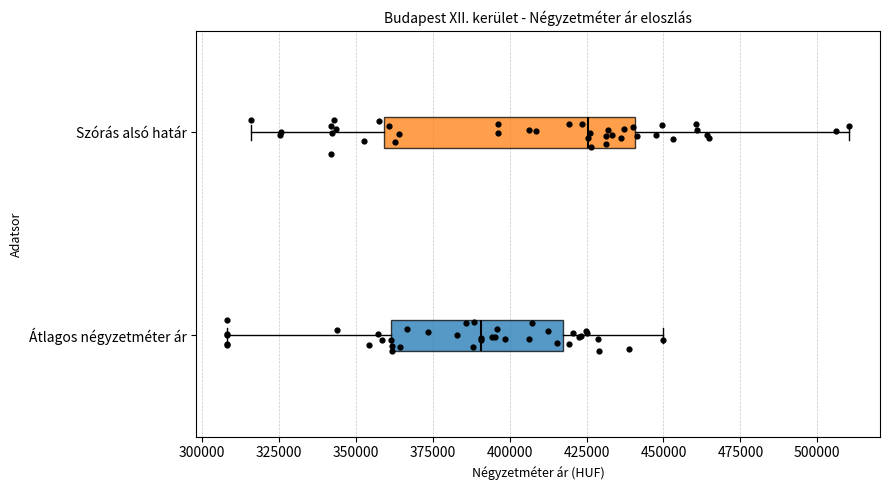

Reading bottom to top, read every box against the x-axis: the position of its median line, the range the box covers, and the ends of its whiskers. The values are not printed on the chart, so give them approximately, as read against the axis.

Átlagos négyzetméter ár: median 390000, box 360000 to 415000, whiskers 310000 to 450000
Szórás alsó határ: median 425000, box 360000 to 440000, whiskers 315000 to 510000